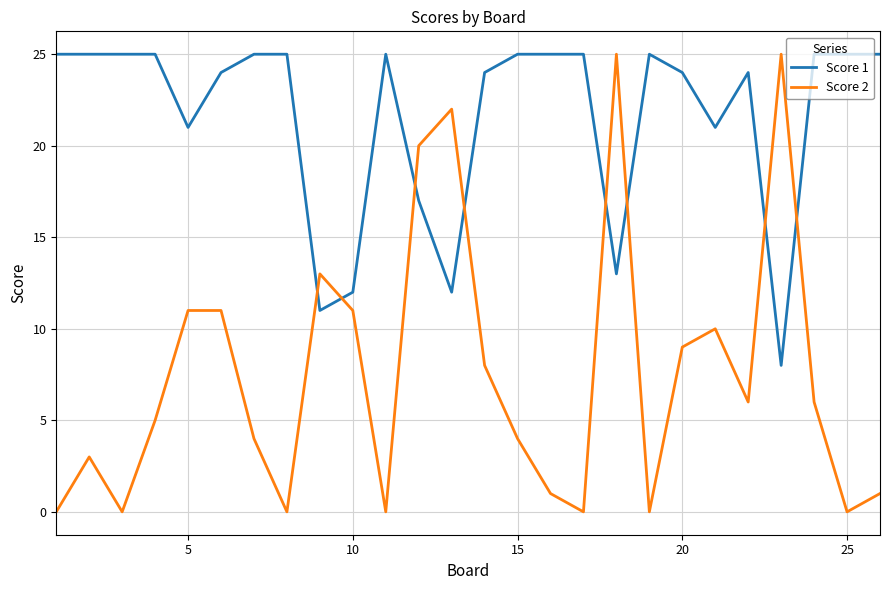

True or false: Score 1 has more than 1 interior local peaks.

True